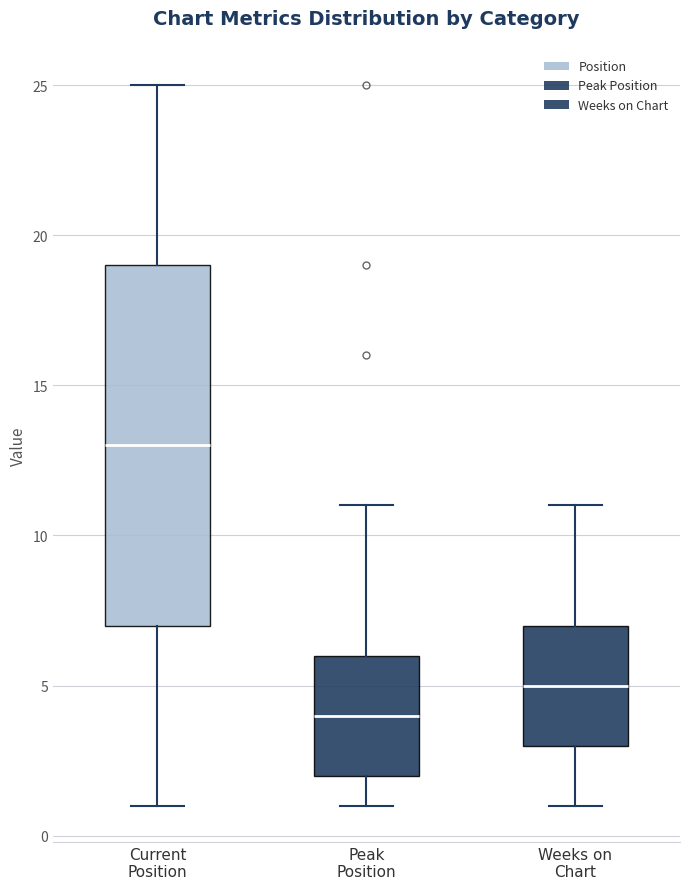

Reading left to right, transcribe this box plot: for each box, give where its median line is, the range the box spans, and where its two whiskers end, as read against the y-axis. The values are not printed on the chart, so give them approximately, as read against the axis.

Current Position: median 13, box 7 to 19, whiskers 1 to 25
Peak Position: median 4, box 2 to 6, whiskers 1 to 11
Weeks on Chart: median 5, box 3 to 7, whiskers 1 to 11